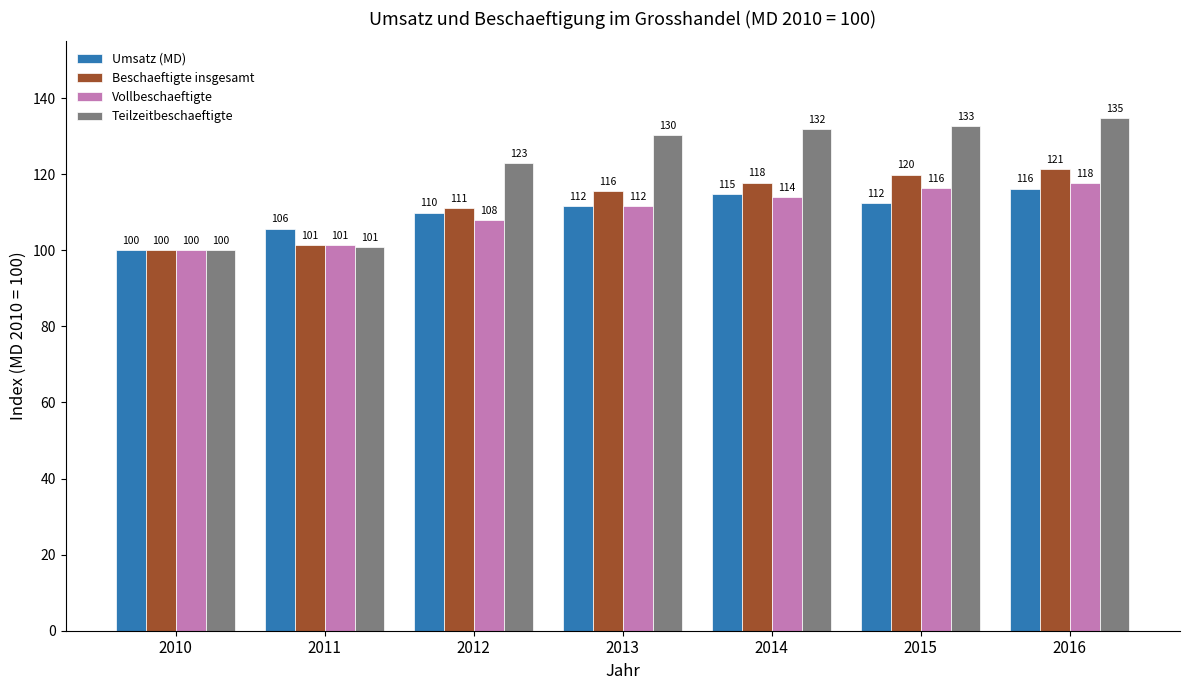

What is the difference between the maximum and minimum values in the Teilzeitbeschaeftigte series?

34.7